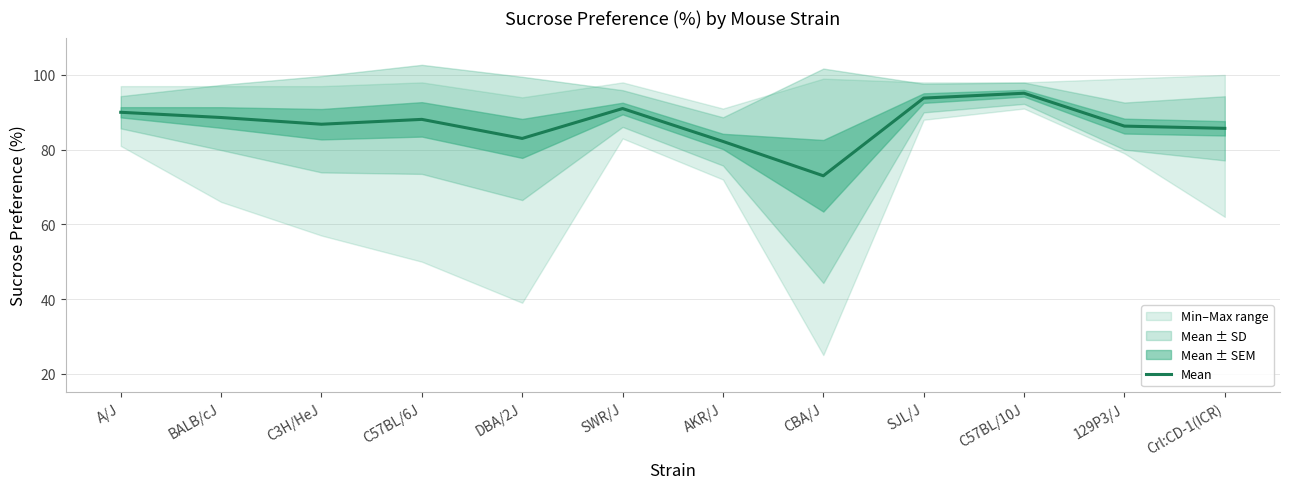

Which has a higher value, Crl:CD-1(ICR) or SJL/J?

SJL/J